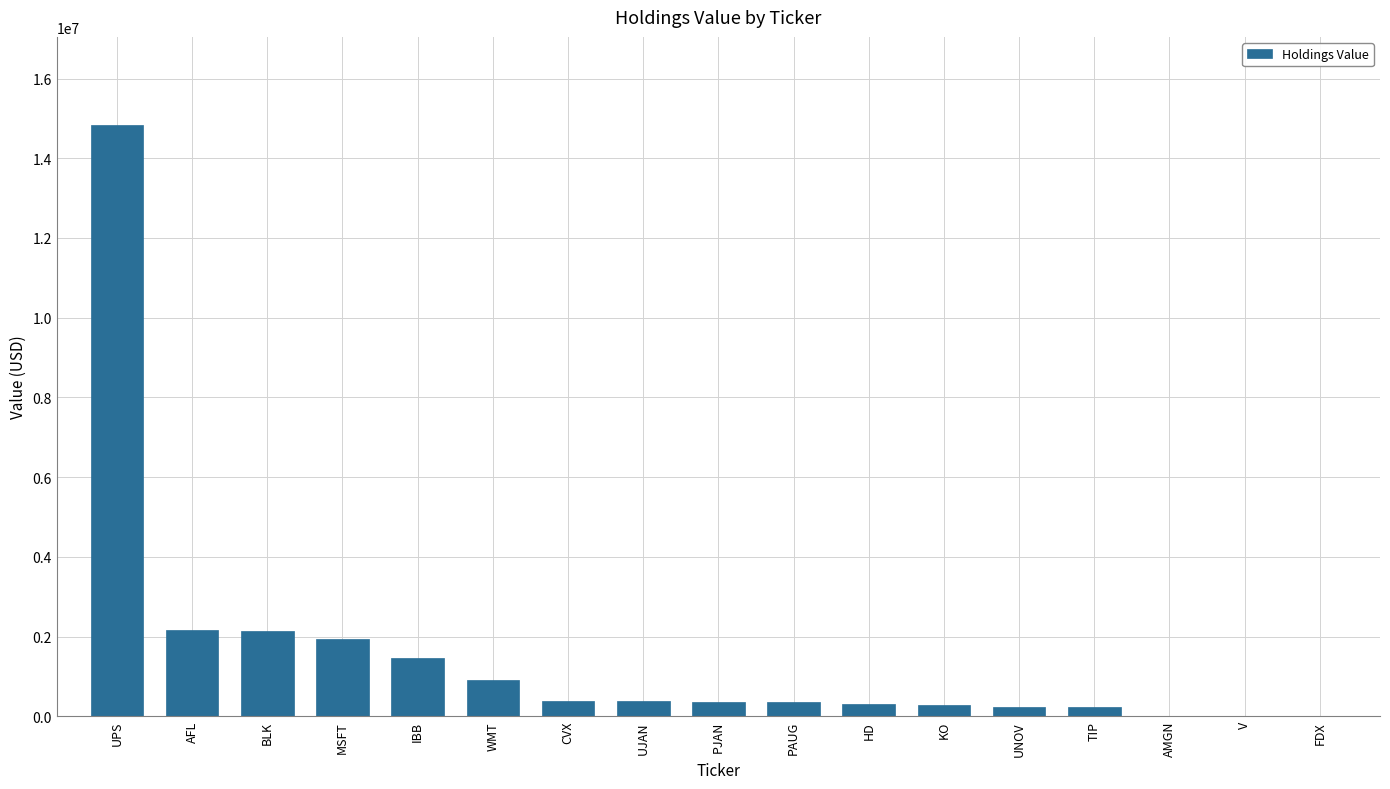

At which category does the chart reach its peak across all series?

UPS